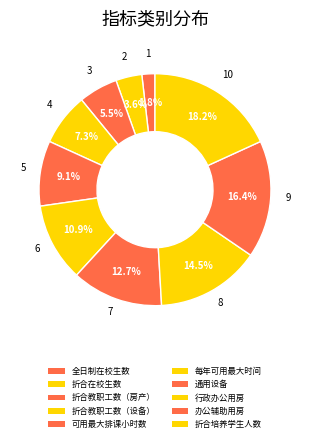

Is 折合教职工数（房产） the majority of the pie?

No